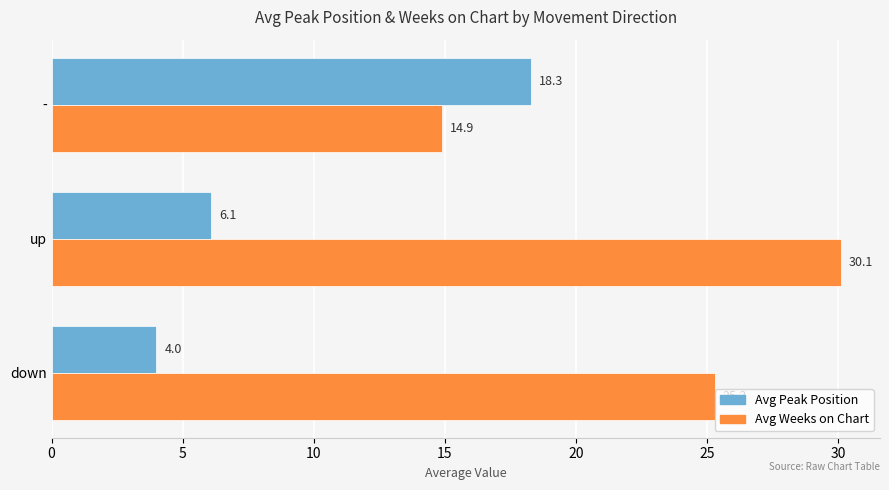

True or false: Avg Peak Position has a value of 8.0 at up.

False